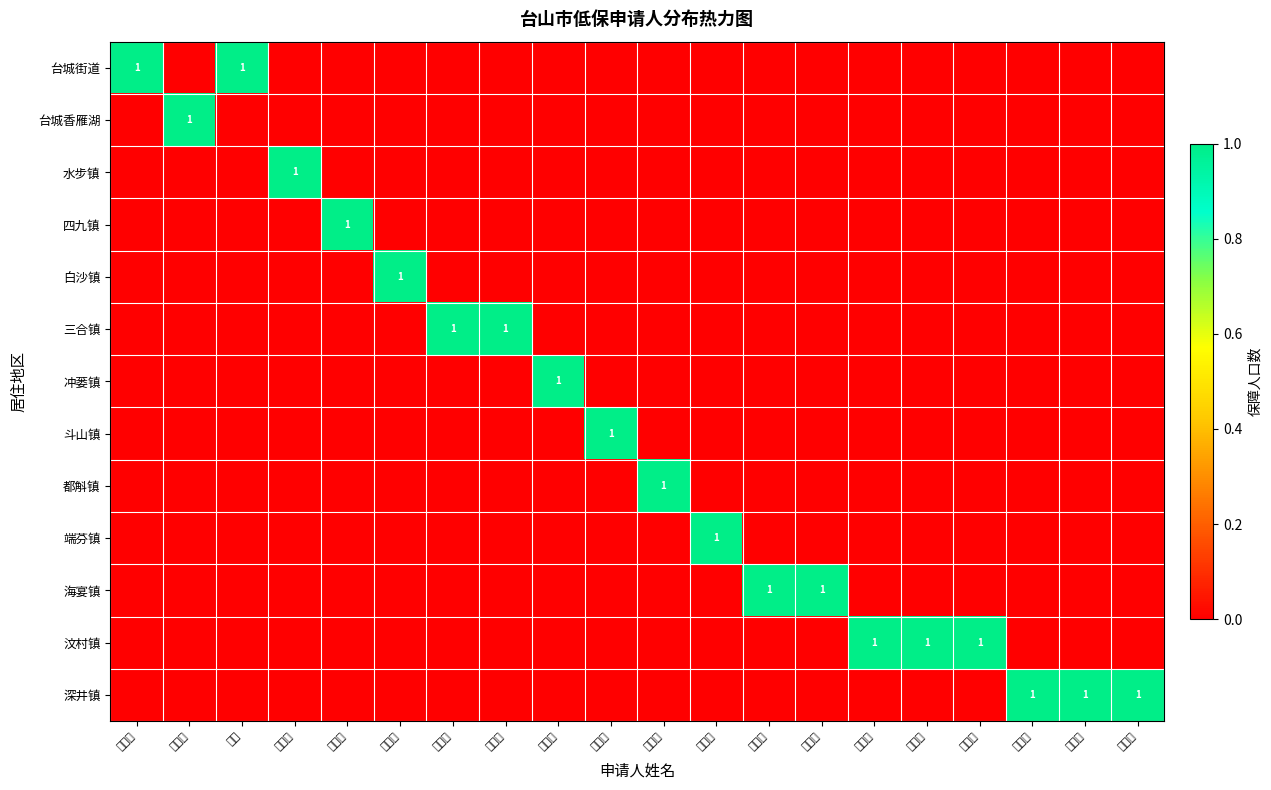

Which series has the widest spread of values?

台城街道